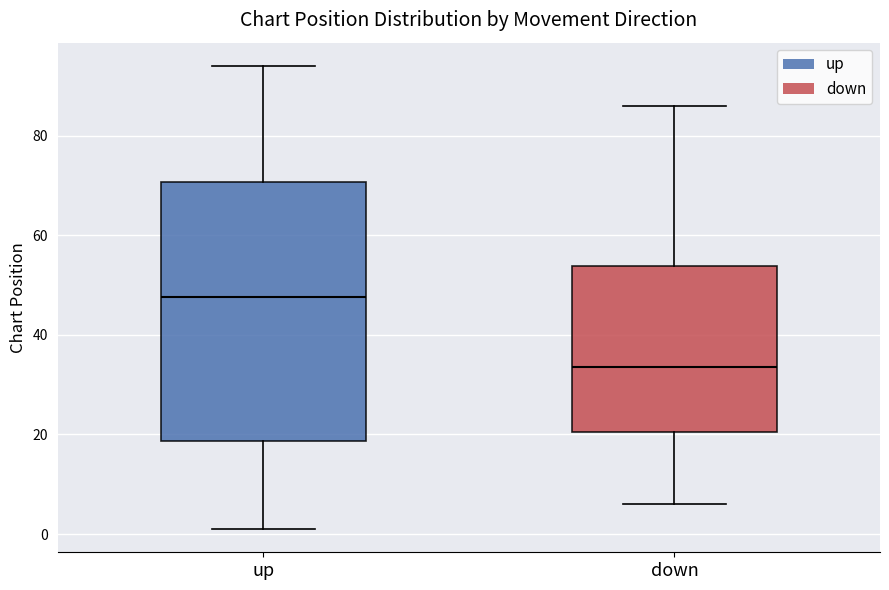

Which box is the tallest, from its lower edge to its upper edge?

up